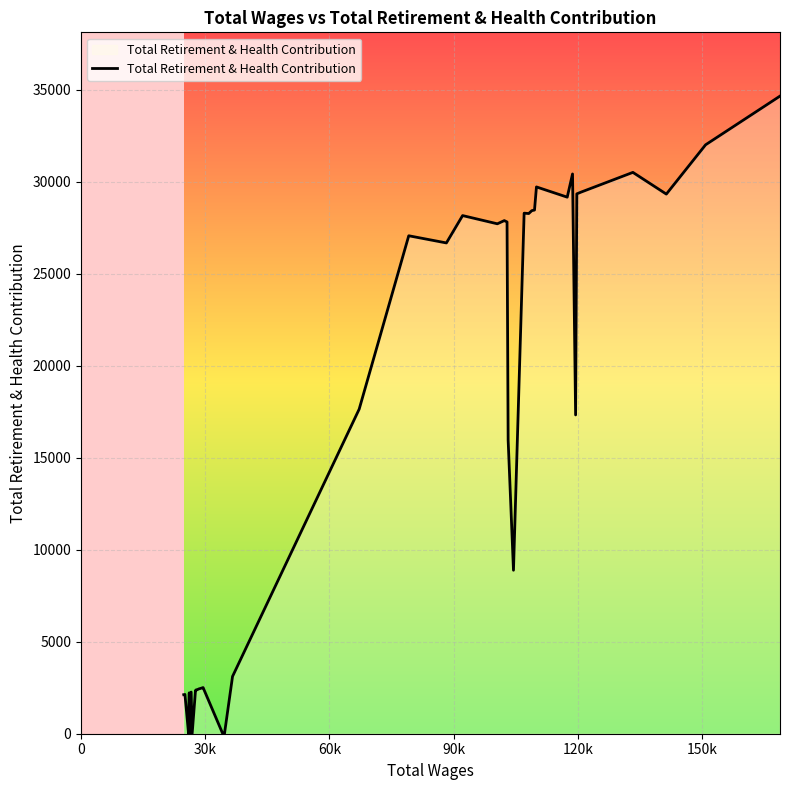

What is the sum of all values?

641986